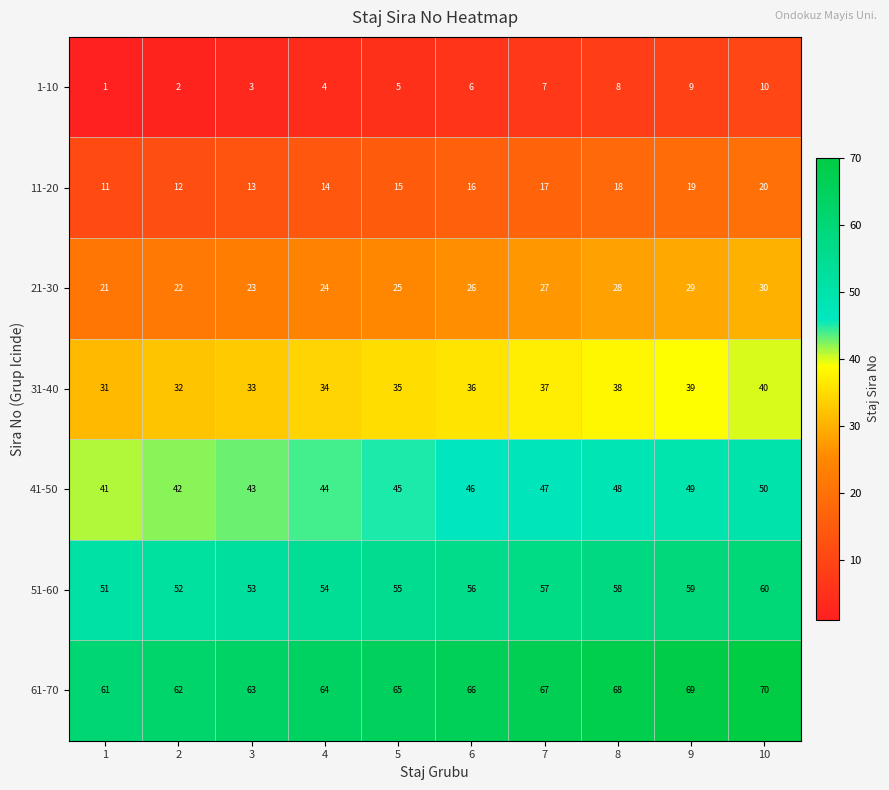

What is the sum of all 1-10 values?

55